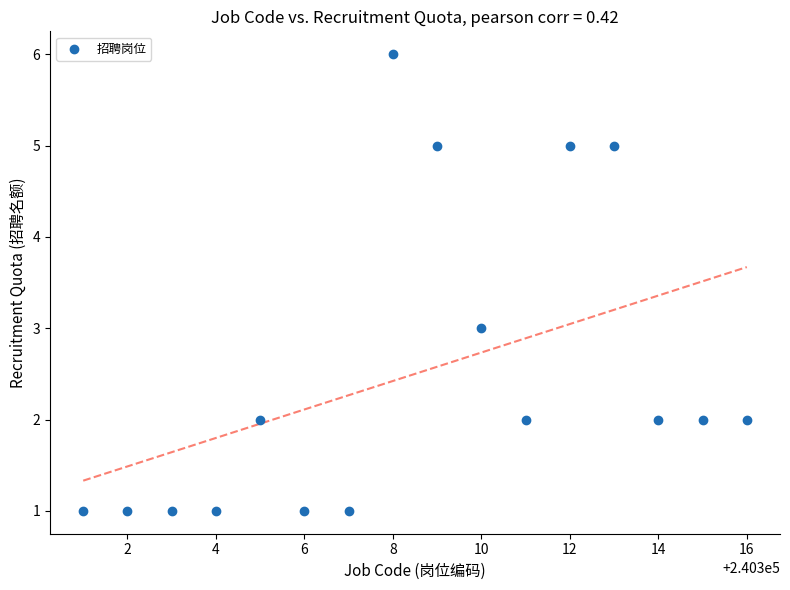

What is the range of X values (max minus min)?

15